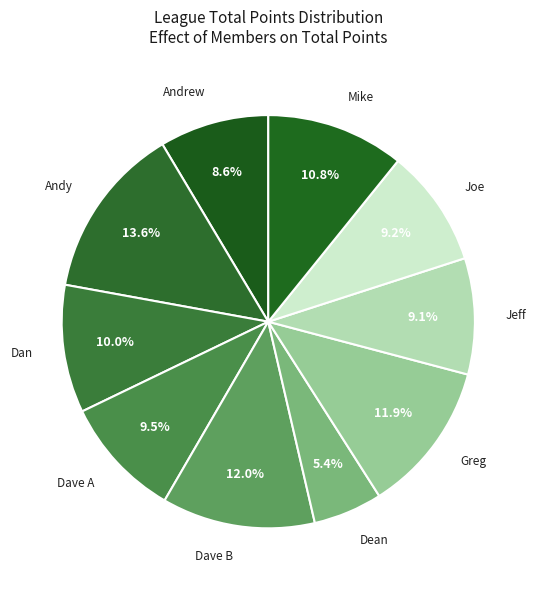

Which slice is the smallest?

Dean